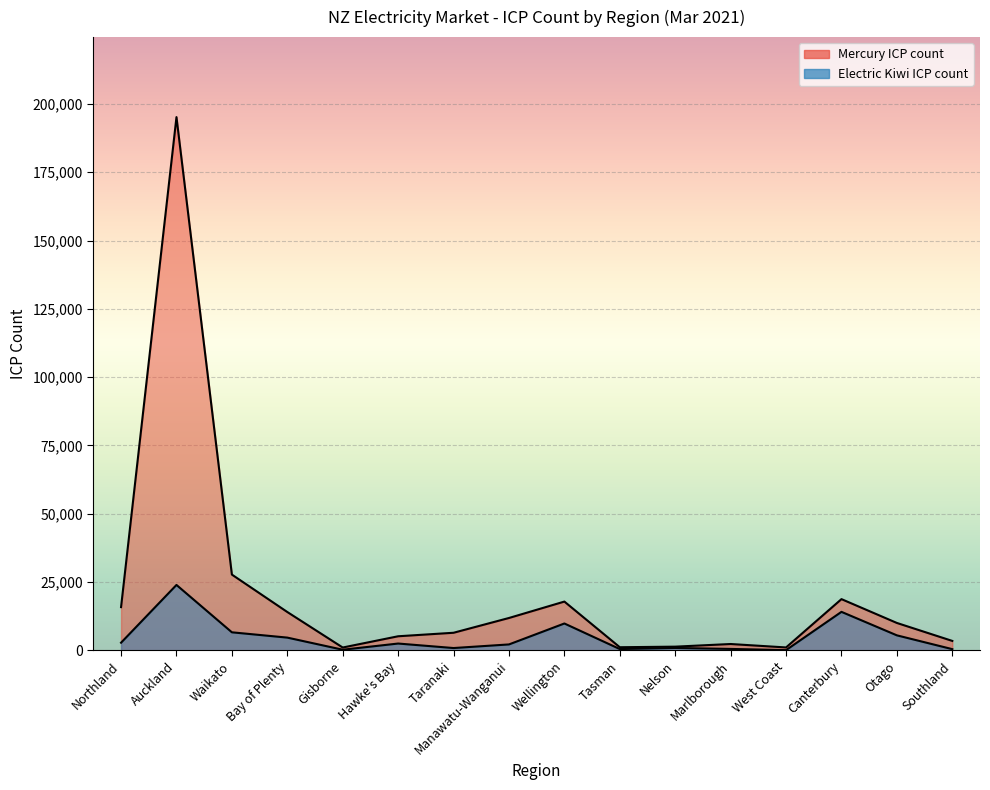

True or false: Electric Kiwi ICP count and Mercury ICP count cross at least once.

False